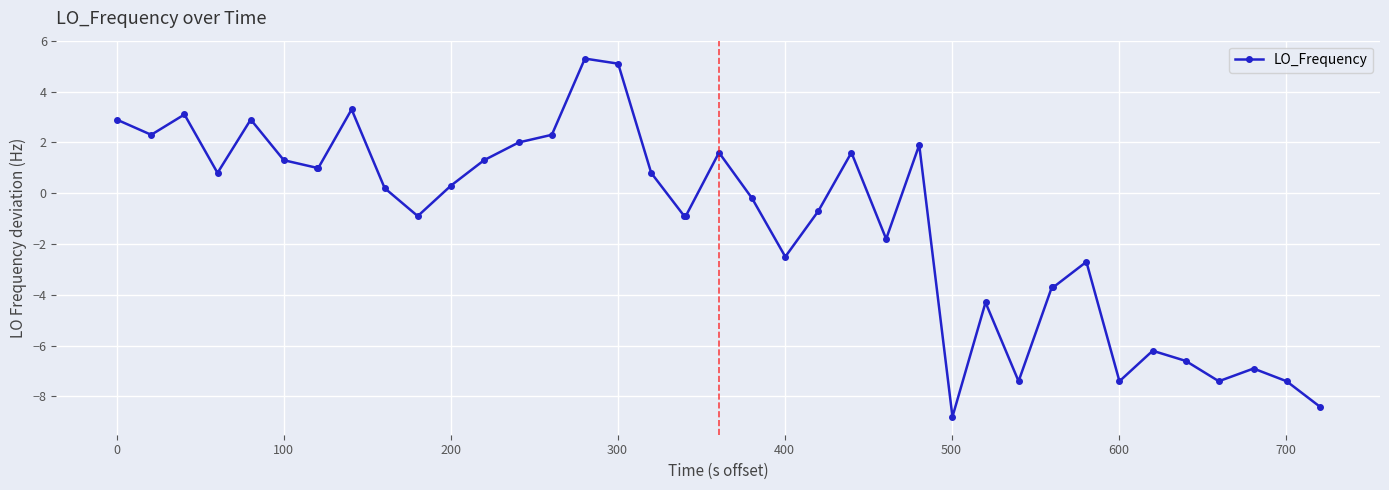

What is the minimum value shown in the chart?

-8.8